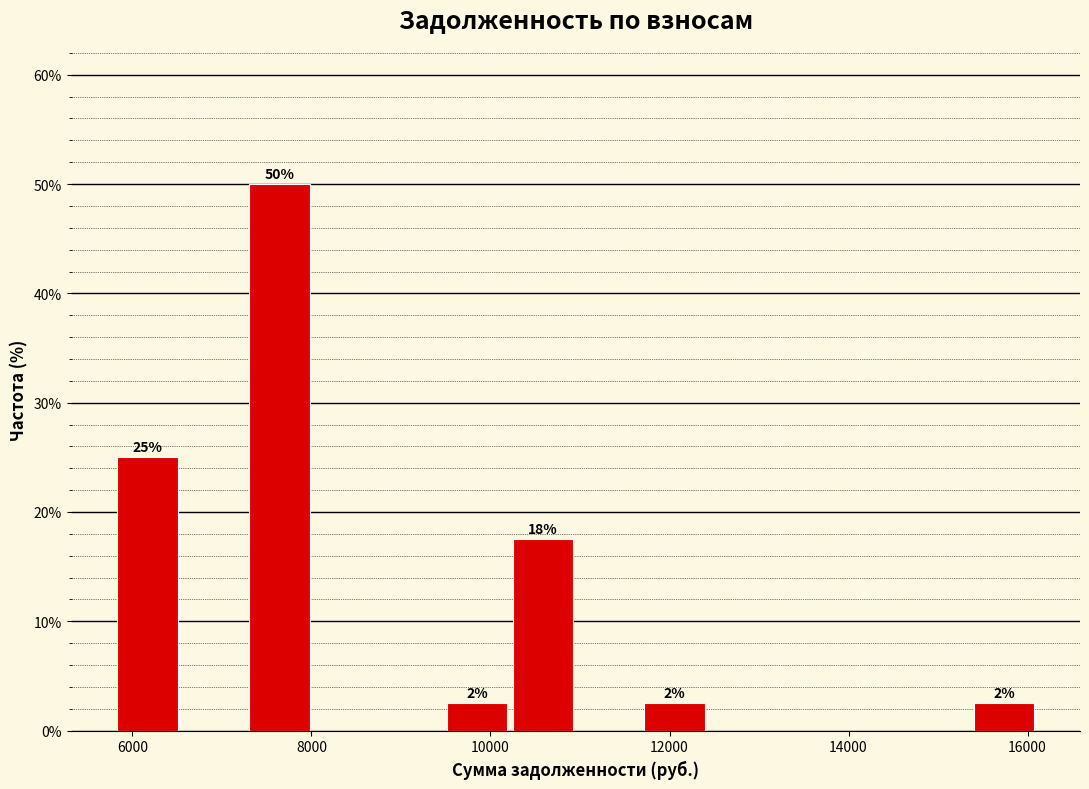

Around what value on the x-axis is the tallest bar? Give the approximate position of its centre, as read against the axis.

7600